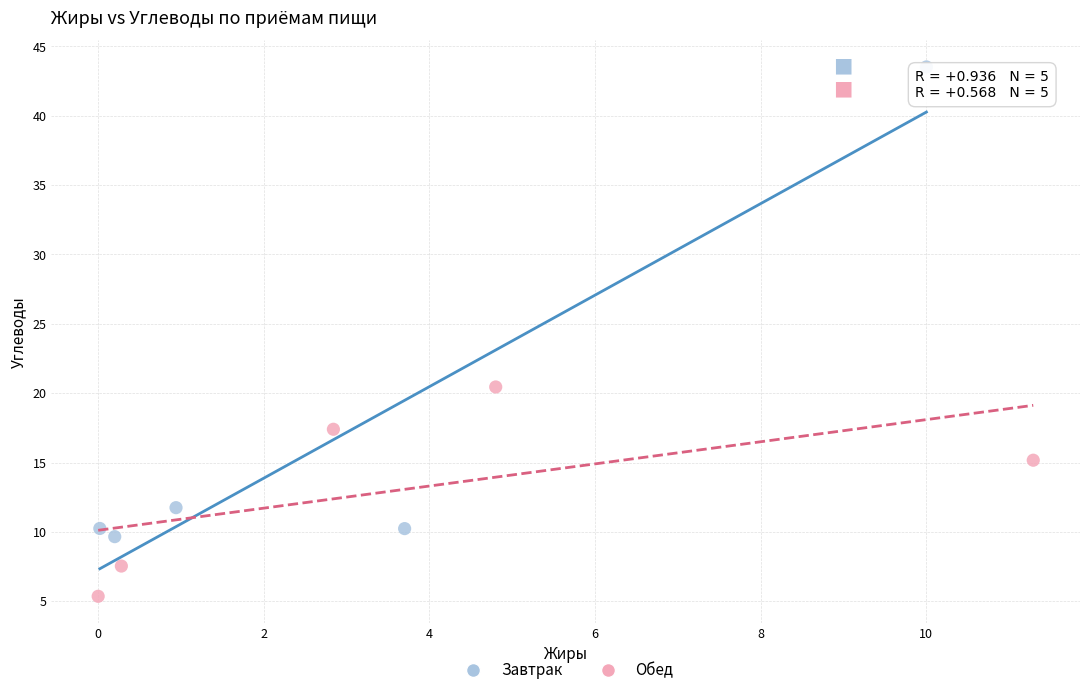

Which series has the widest spread of Y values?

Завтрак